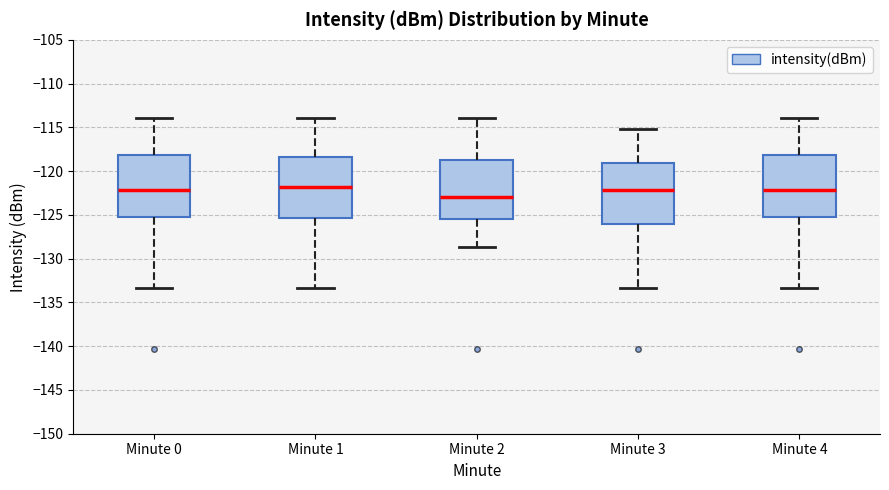

Reading left to right, transcribe this box plot: for each box, give where its median line is, the range the box spans, and where its two whiskers end, as read against the y-axis. The values are not printed on the chart, so give them approximately, as read against the axis.

Minute 0: median -122.0, box -125.5 to -118.0, whiskers -133.5 to -114.0
Minute 1: median -122.0, box -125.5 to -118.5, whiskers -133.5 to -114.0
Minute 2: median -123.0, box -125.5 to -118.5, whiskers -128.5 to -114.0
Minute 3: median -122.0, box -126.0 to -119.0, whiskers -133.5 to -115.0
Minute 4: median -122.0, box -125.5 to -118.0, whiskers -133.5 to -114.0